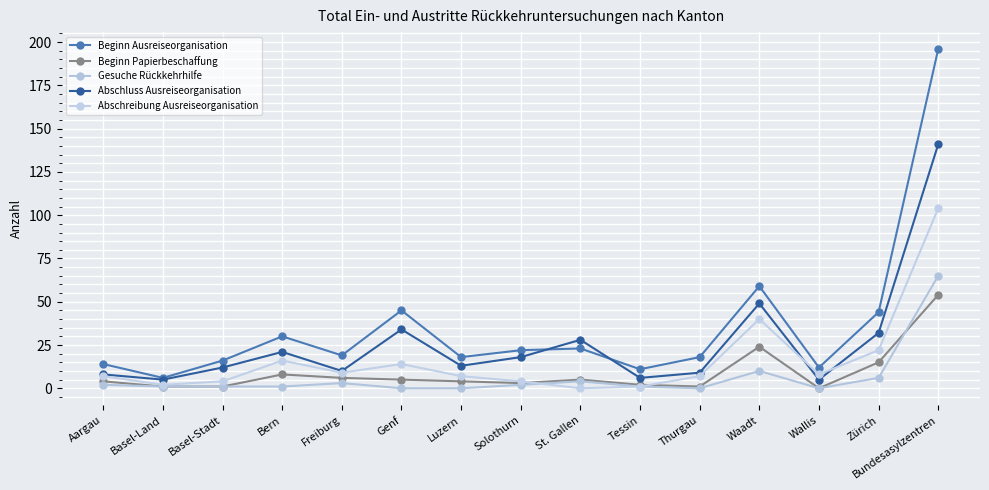

List the series in order of their peak value, lowest first.

Beginn Papierbeschaffung, Gesuche Rückkehrhilfe, Abschreibung Ausreiseorganisation, Abschluss Ausreiseorganisation, Beginn Ausreiseorganisation